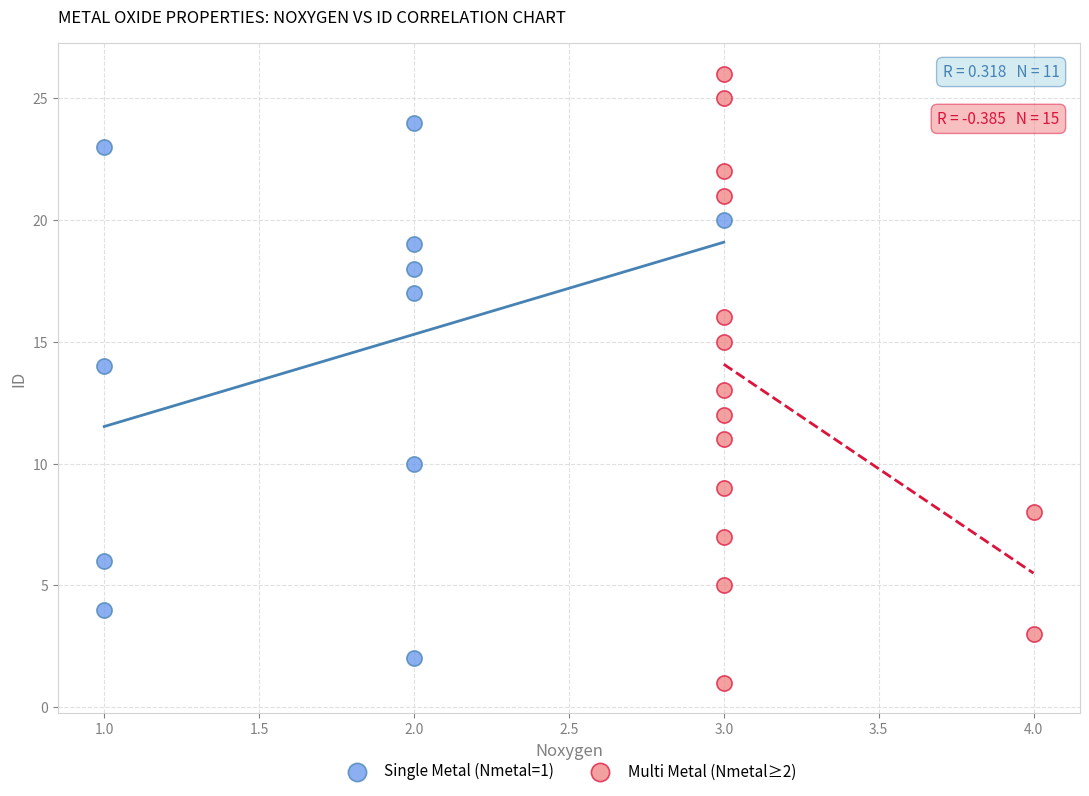

Which series reaches the maximum Y coordinate?

Multi Metal (Nmetal≥2)